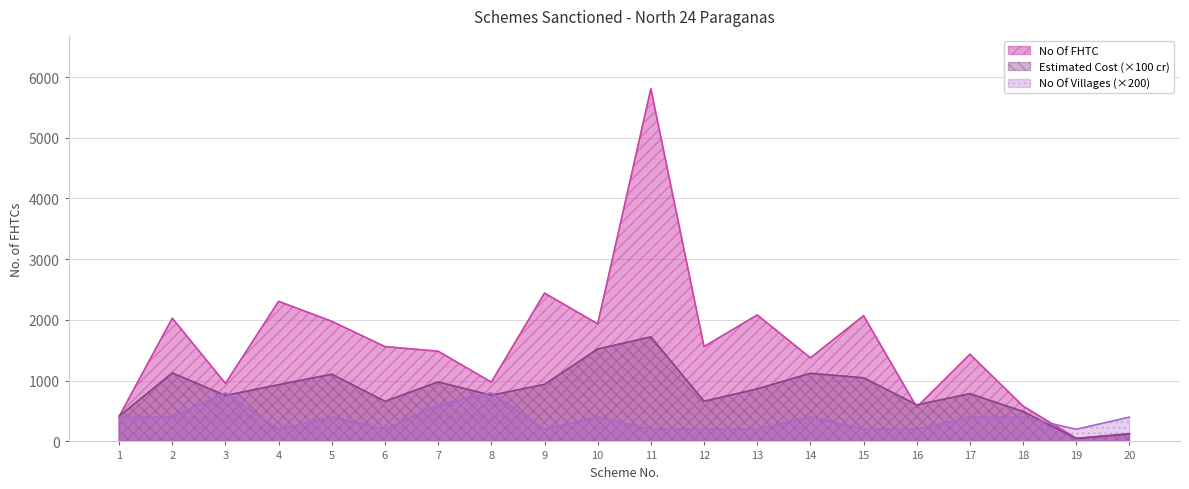

How many lines are shown in the chart?

3